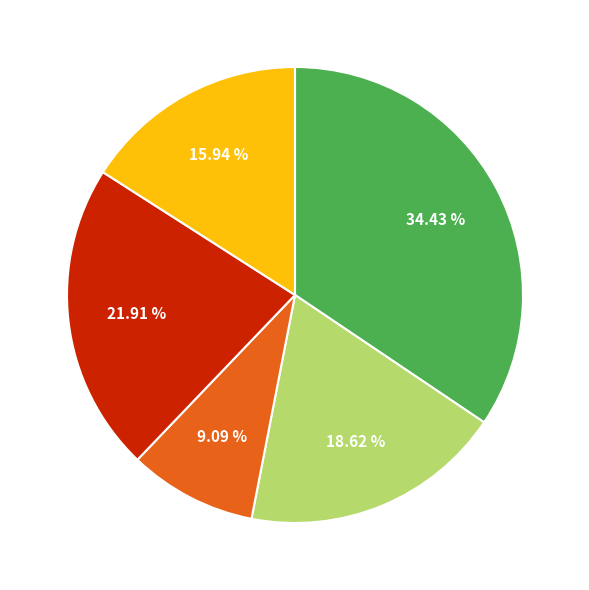

Does any single category account for the majority?

No